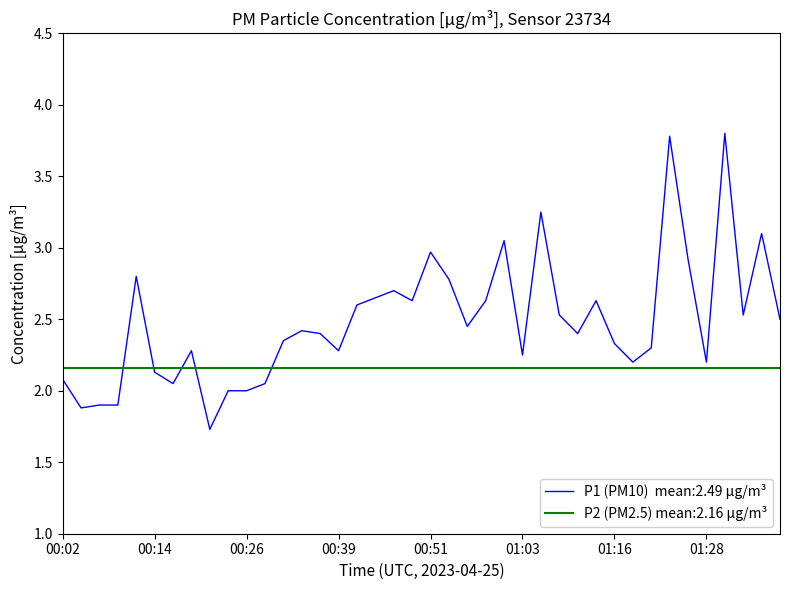

What is the average value?

2.5